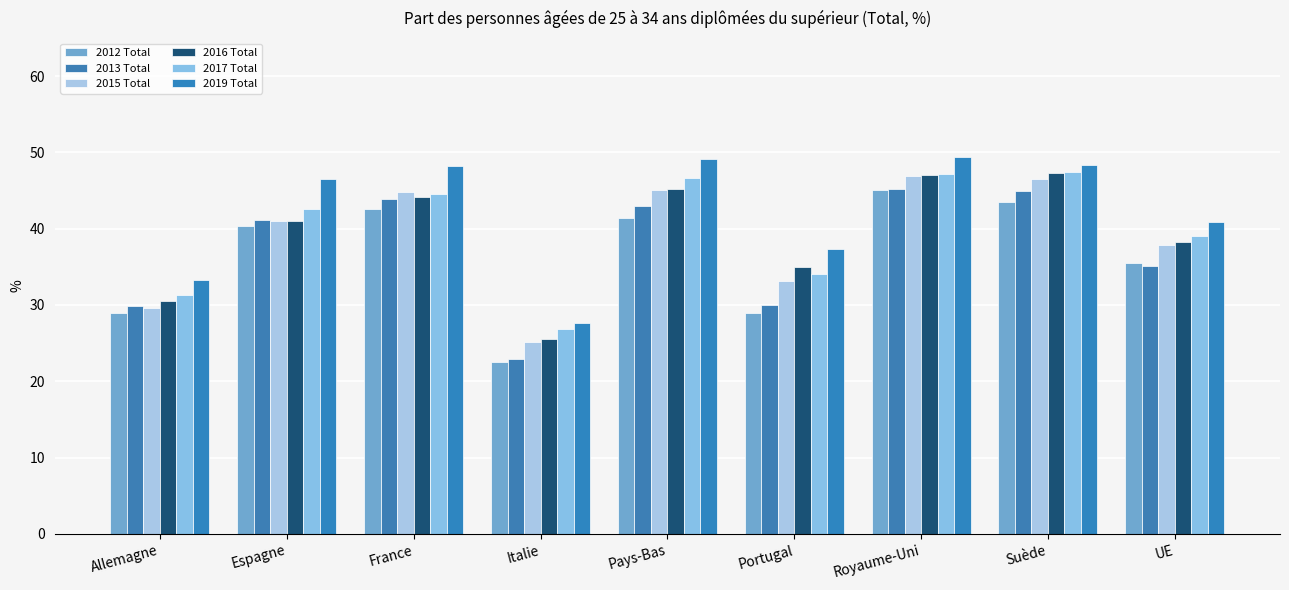

What is the sum of the 2013 Total values at Pays-Bas and France?

86.9